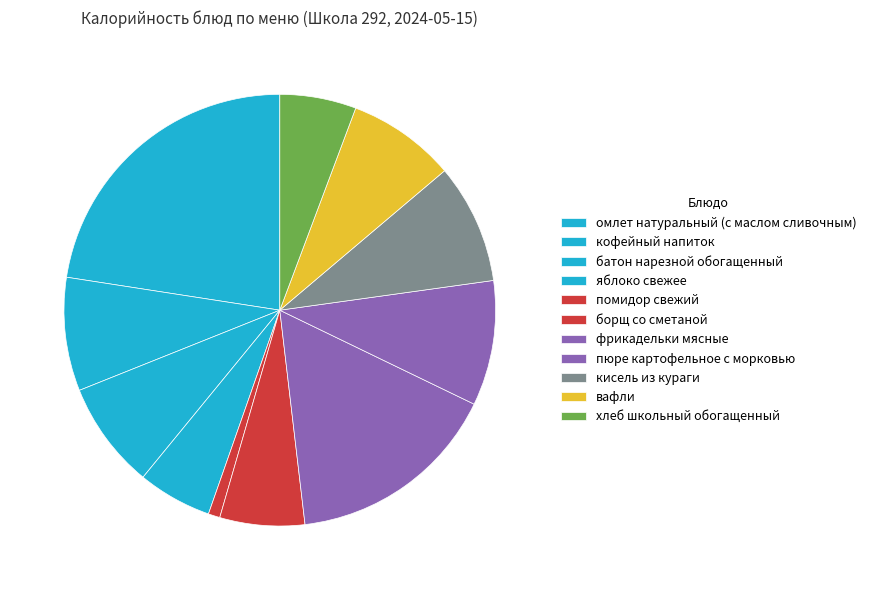

Is there any slice that represents more than half of the pie?

No